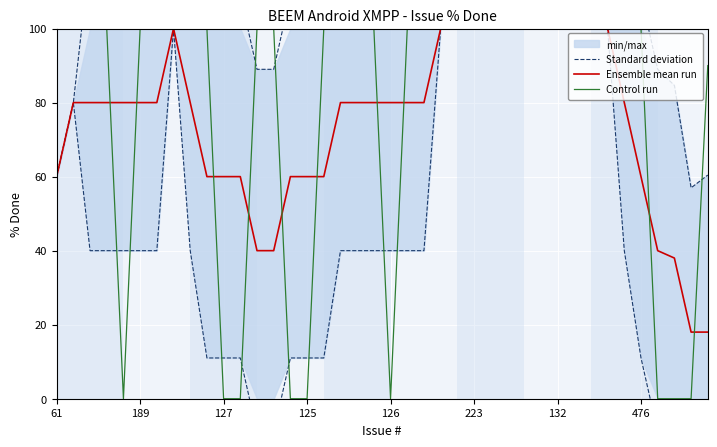

The Ensemble mean run series shows 80 at 126. True or false?

True